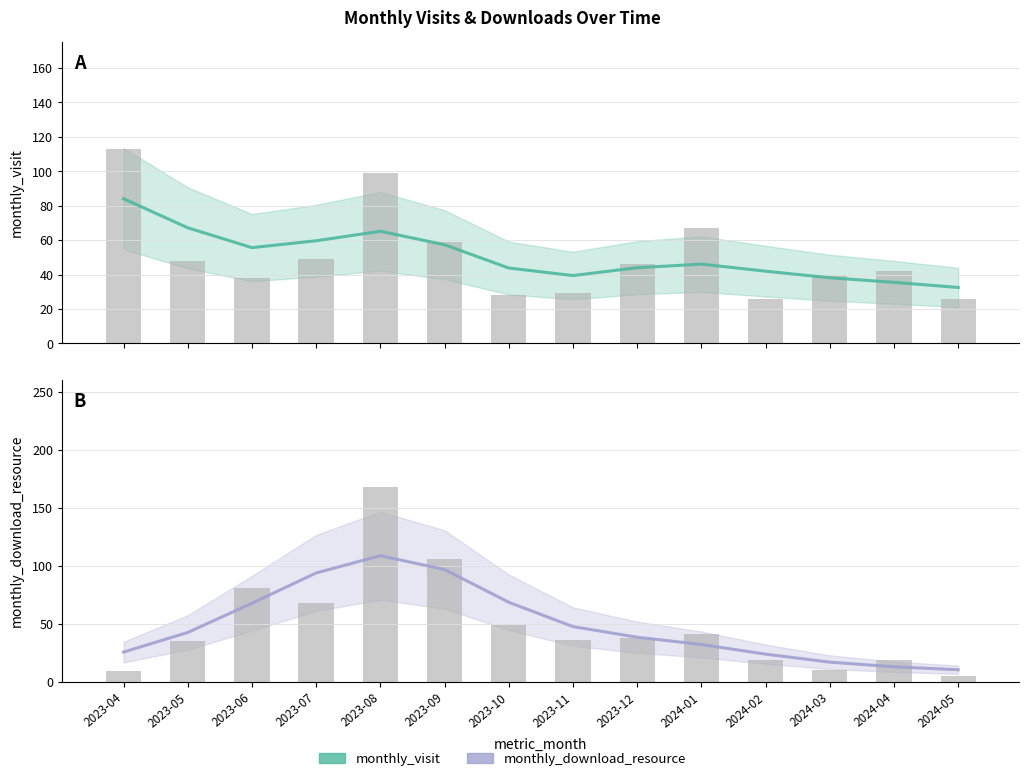

Rank the categories by monthly_download_resource value from lowest to highest.

2024-05, 2024-04, 2024-03, 2024-02, 2023-04, 2024-01, 2023-12, 2023-05, 2023-11, 2023-06, 2023-10, 2023-07, 2023-09, 2023-08